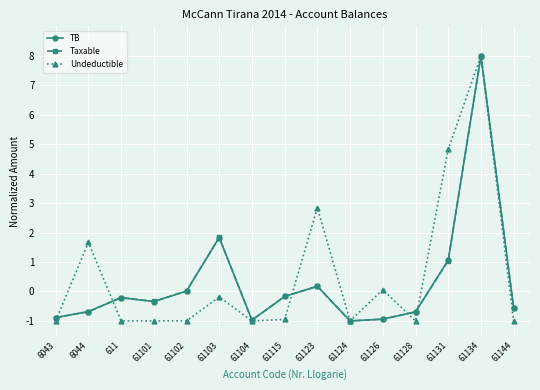

What is the spread (max minus min) of values at 61103?

2.0